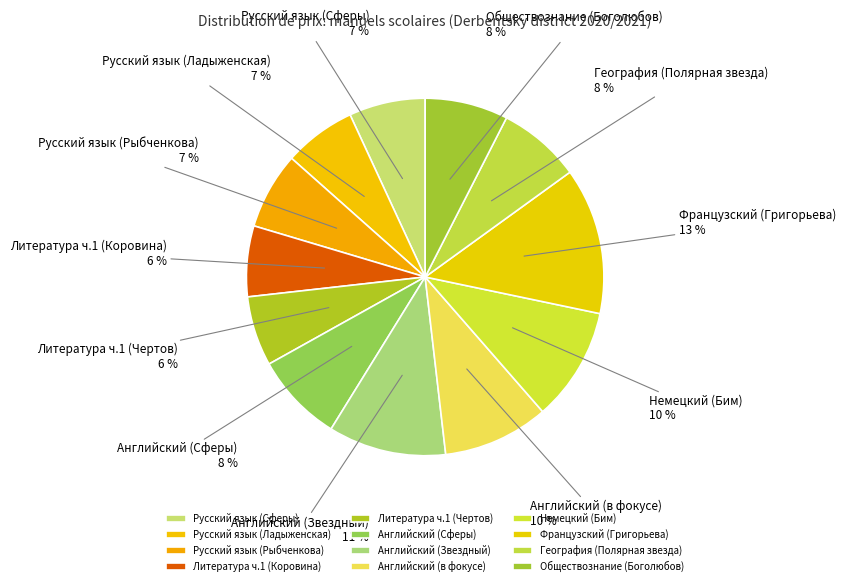

What is the ratio of the value at Английский (в фокусе) to the value at Русский язык (Сферы)?

1.4